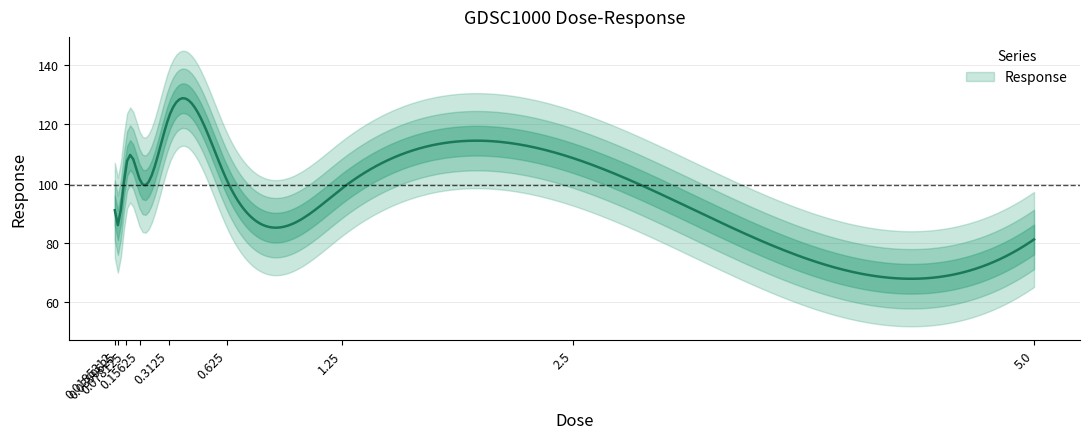

Which has a higher value, 0.0390625 or 2.5?

2.5